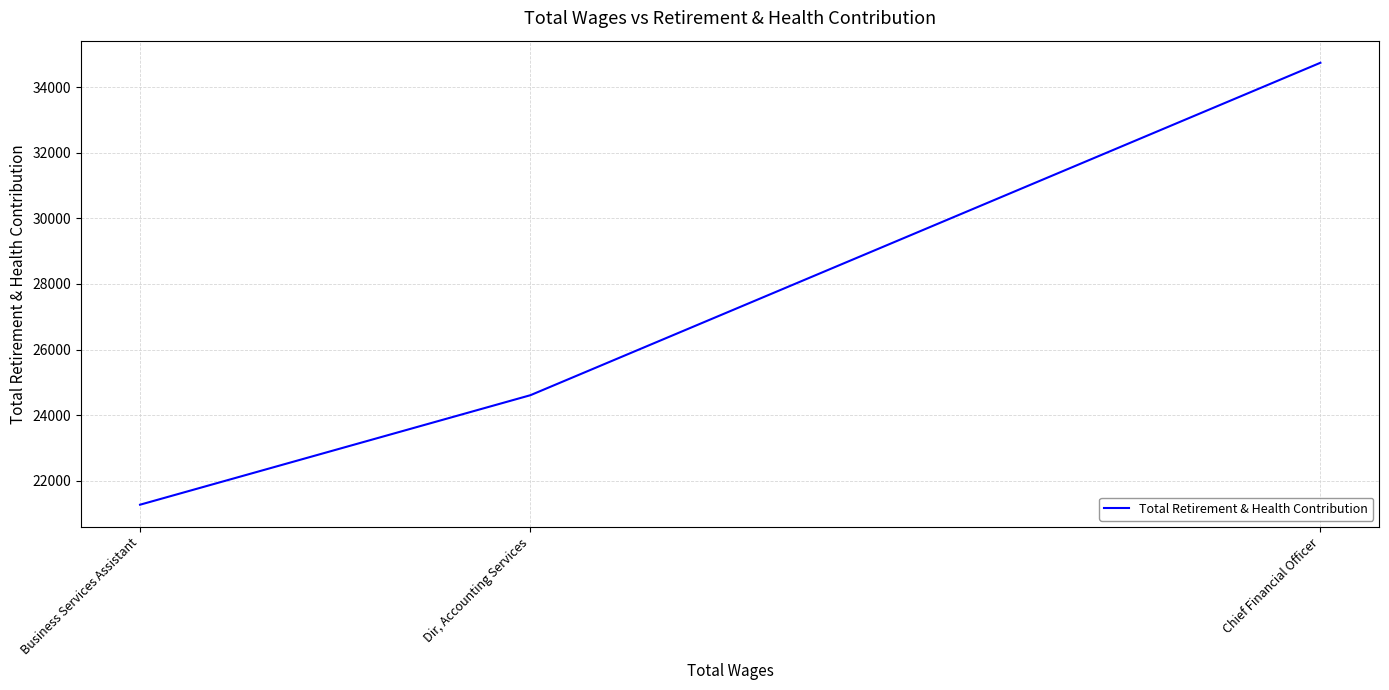

What is the sum of all values?

80617.9